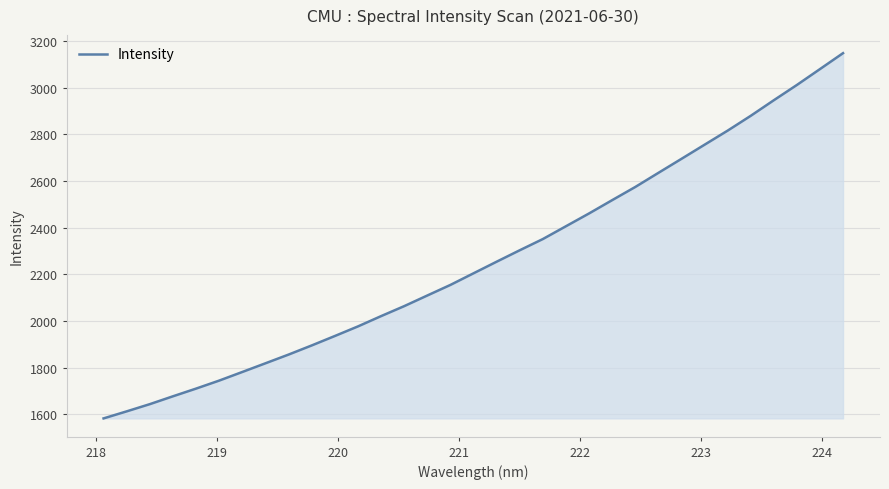

What is the minimum value shown in the chart?

1582.2